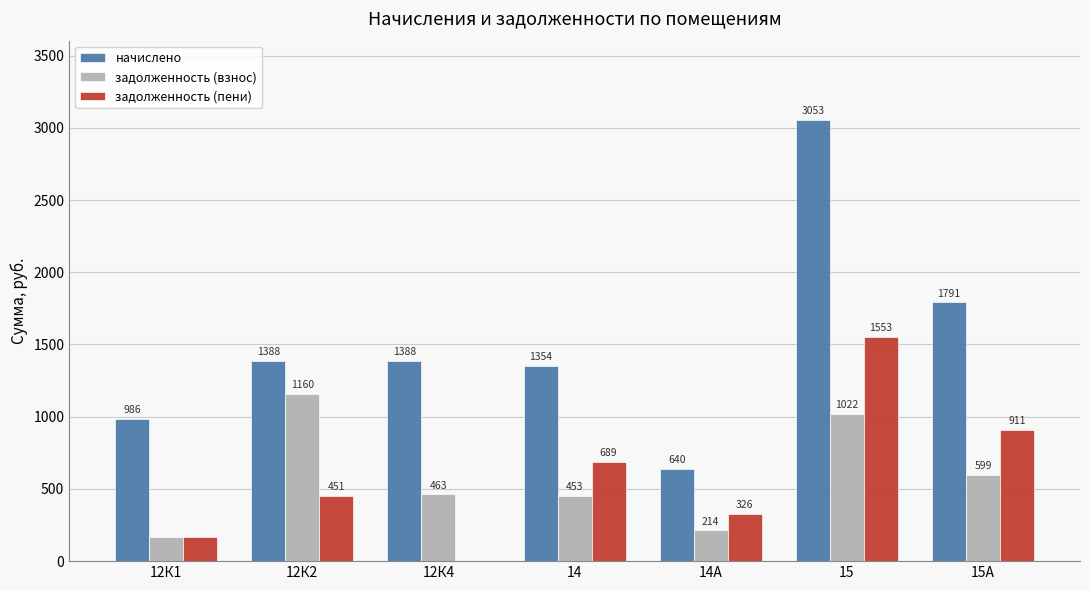

What is the maximum value shown in the chart?

3053.4